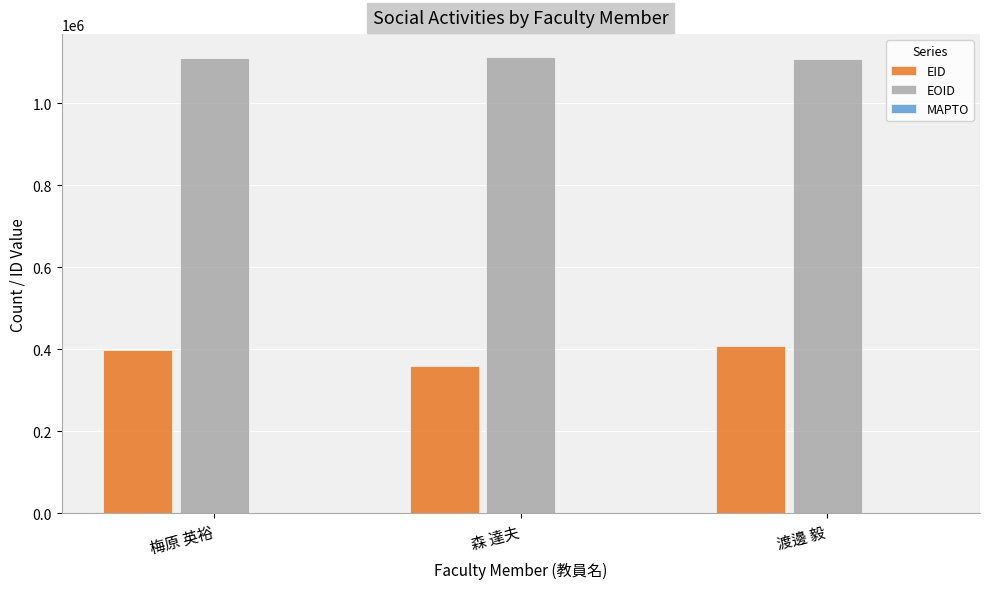

How many distinct data groups are displayed?

2